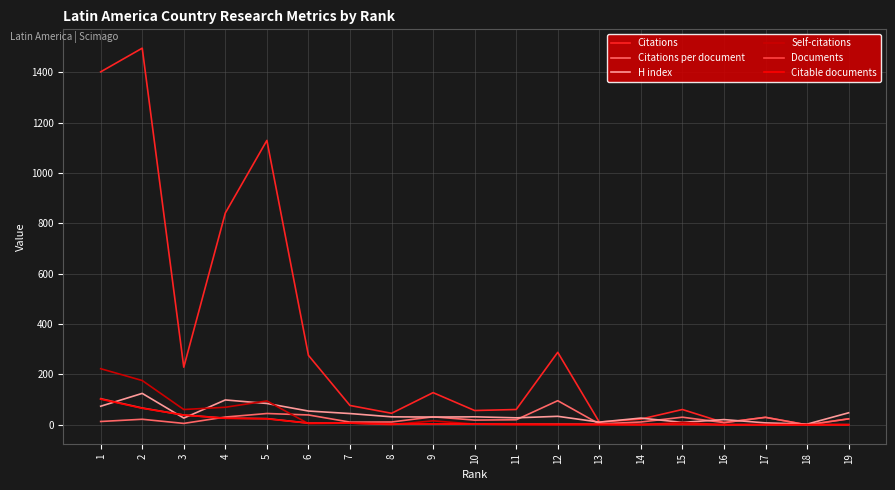

What is the approximate value of H index at 19?

48.0